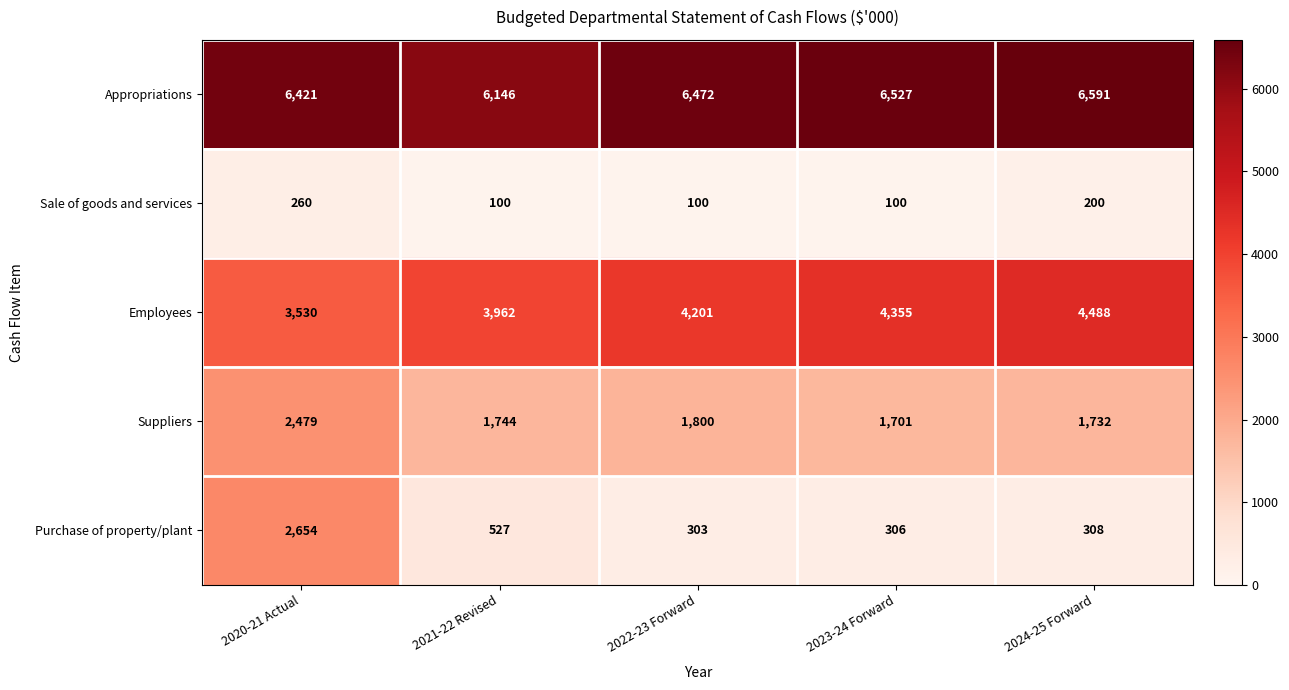

What is the difference between the highest and lowest values at 2024-25 Forward?

6391